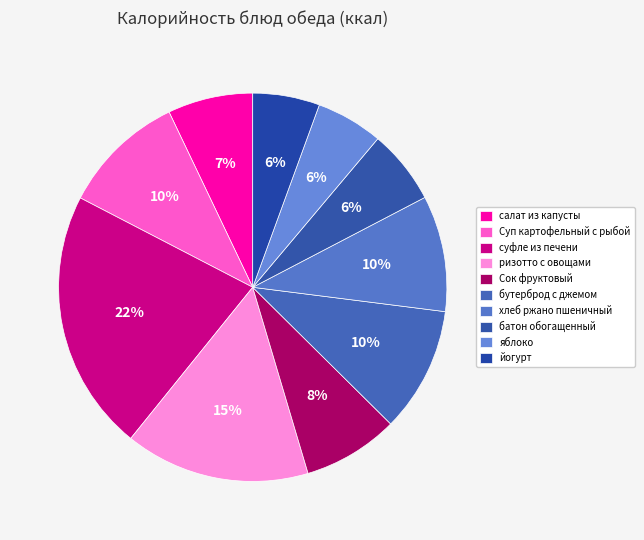

How many slices are in this pie chart?

10